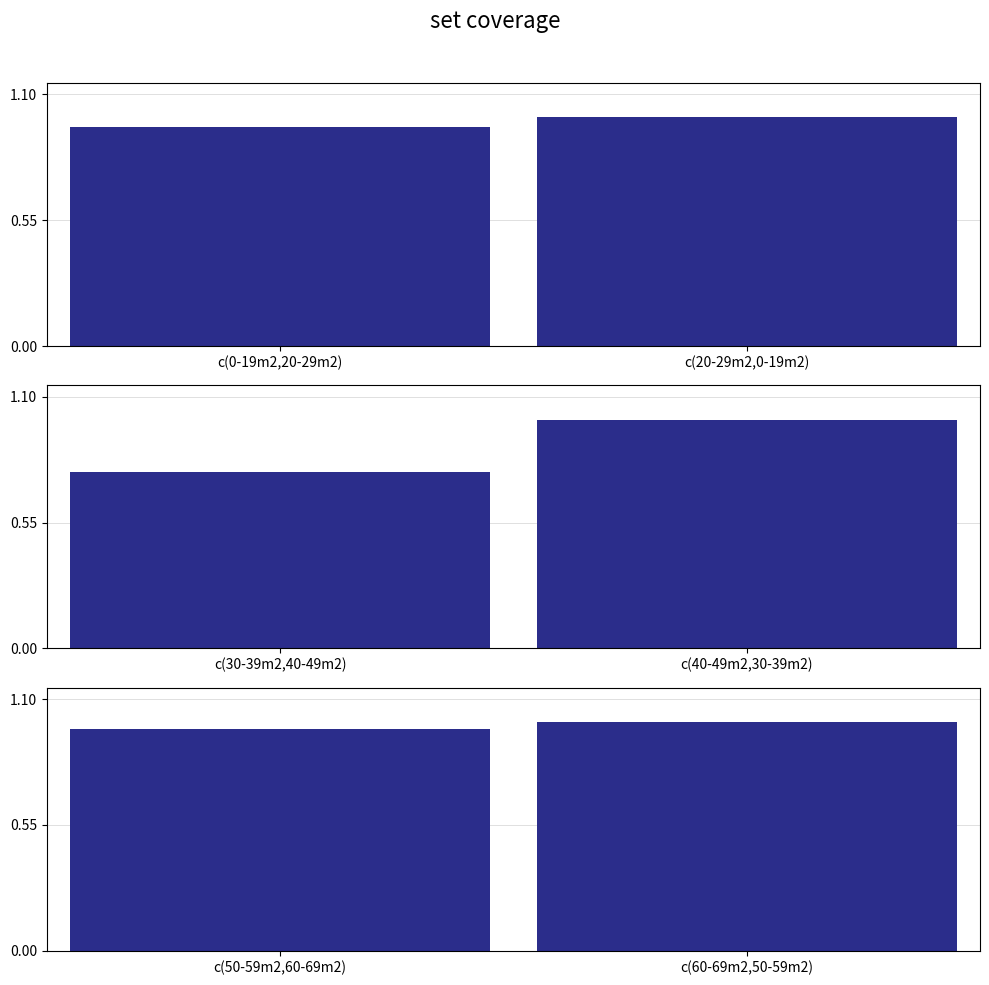

What is the sum of all pair 3 values?

2.0